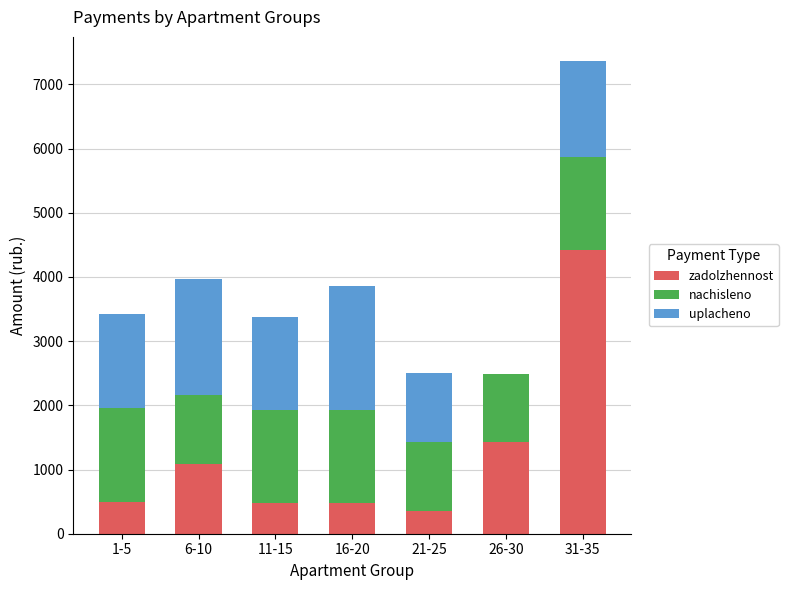

What is the sum of the zadolzhennost values at 16-20 and 6-10?

1565.0